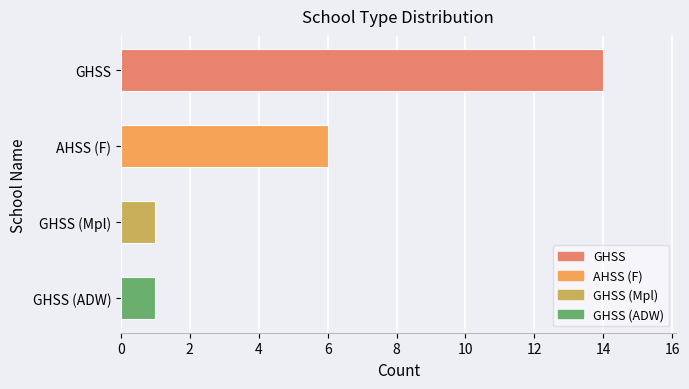

Between GHSS and GHSS (ADW), which is larger?

GHSS